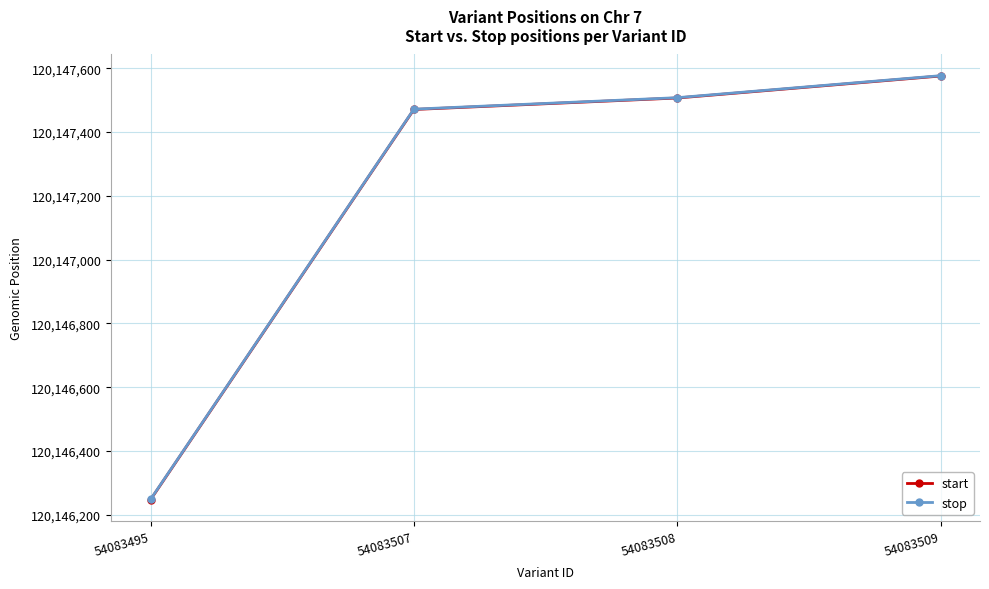

How many lines are shown in the chart?

2